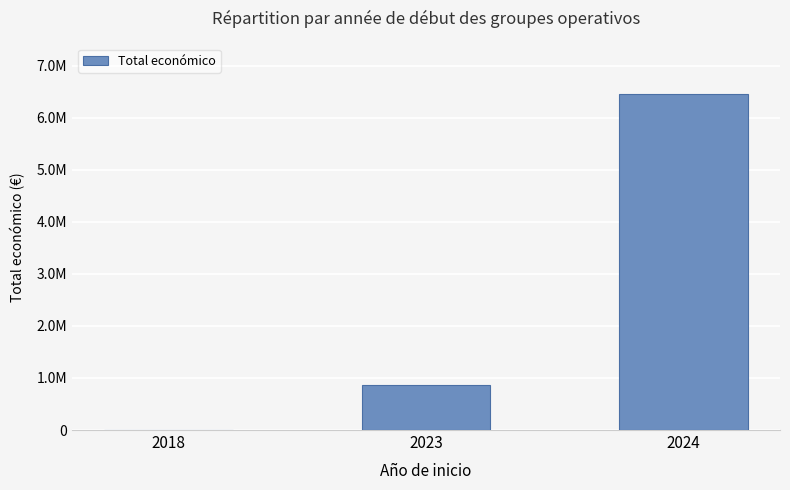

Are the bars horizontal?

No